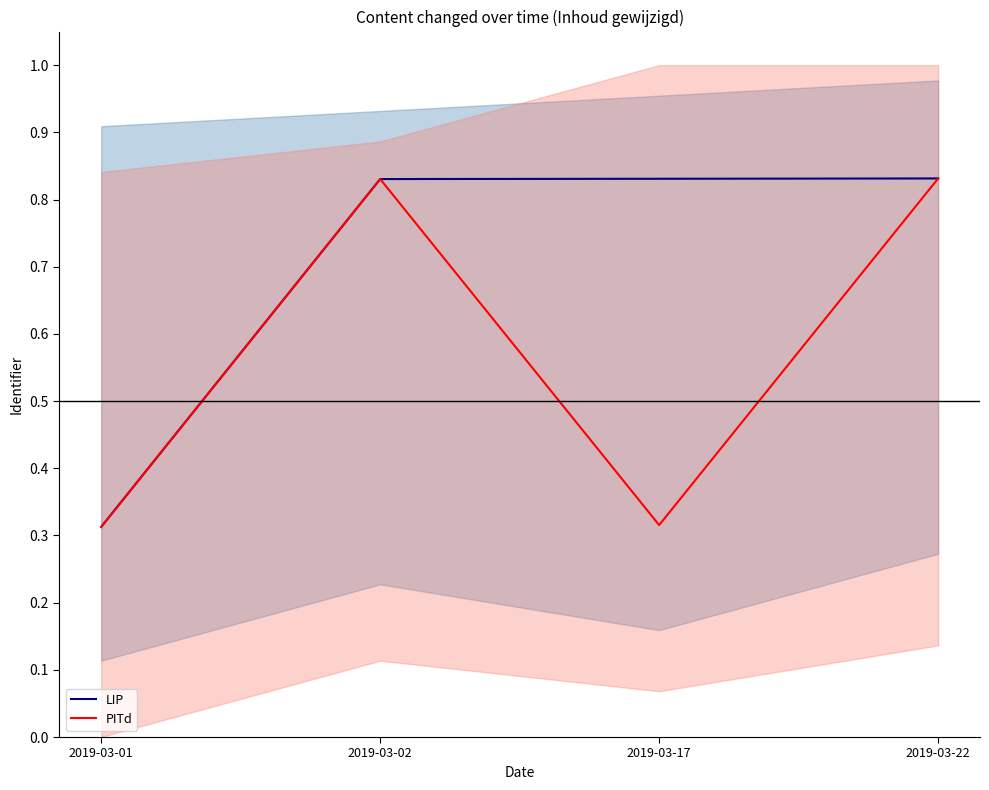

Reading right to left, transcribe all the data shown in this chart.

LIP: 0.8	0.8	0.8	0.3
PITd: 0.8	0.3	0.8	0.3